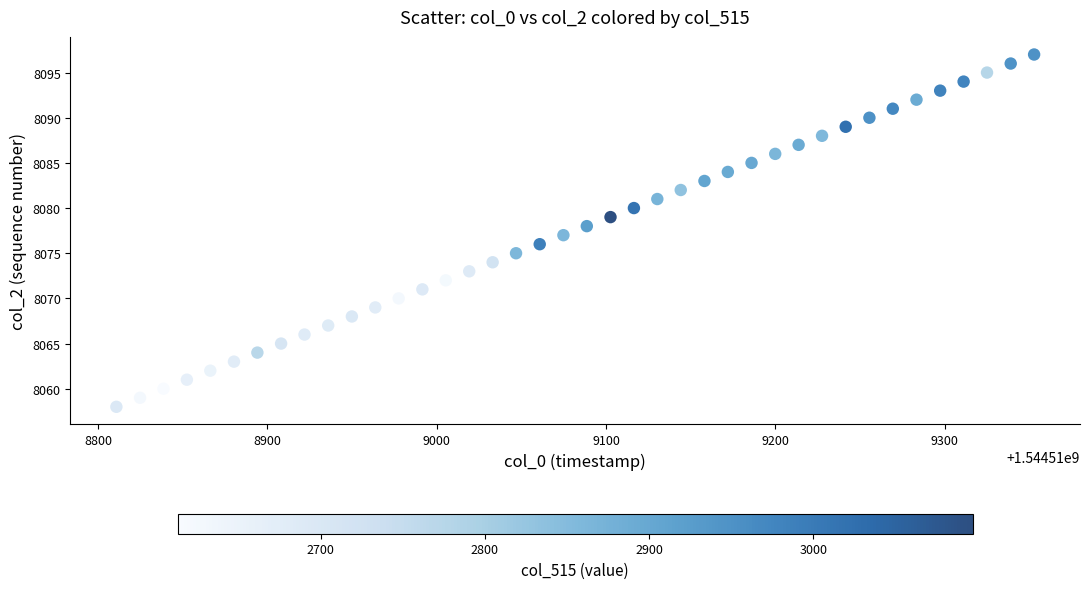

What is the range of Y values (max minus min)?

39